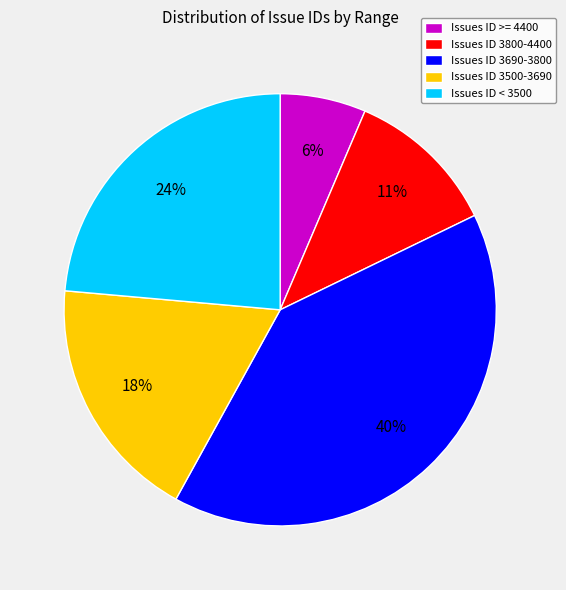

What percentage is the Issues ID < 3500 slice, to the nearest percent?

24%